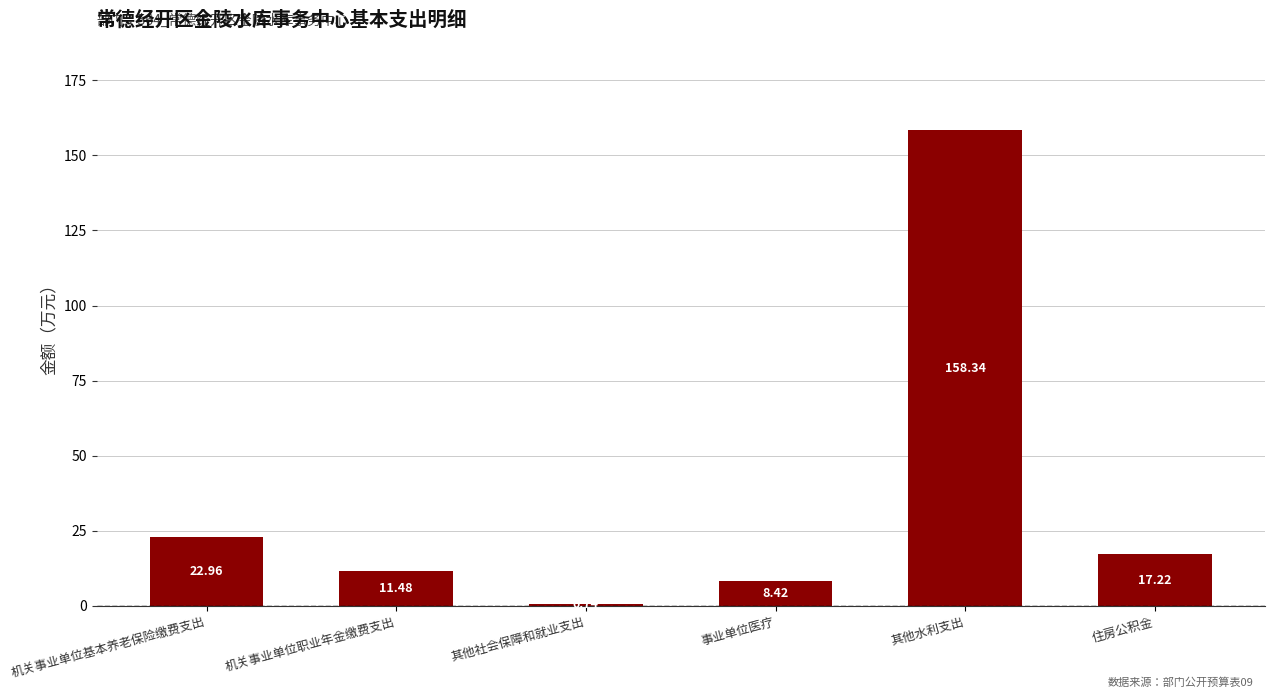

Count the number of categories in the chart.

6